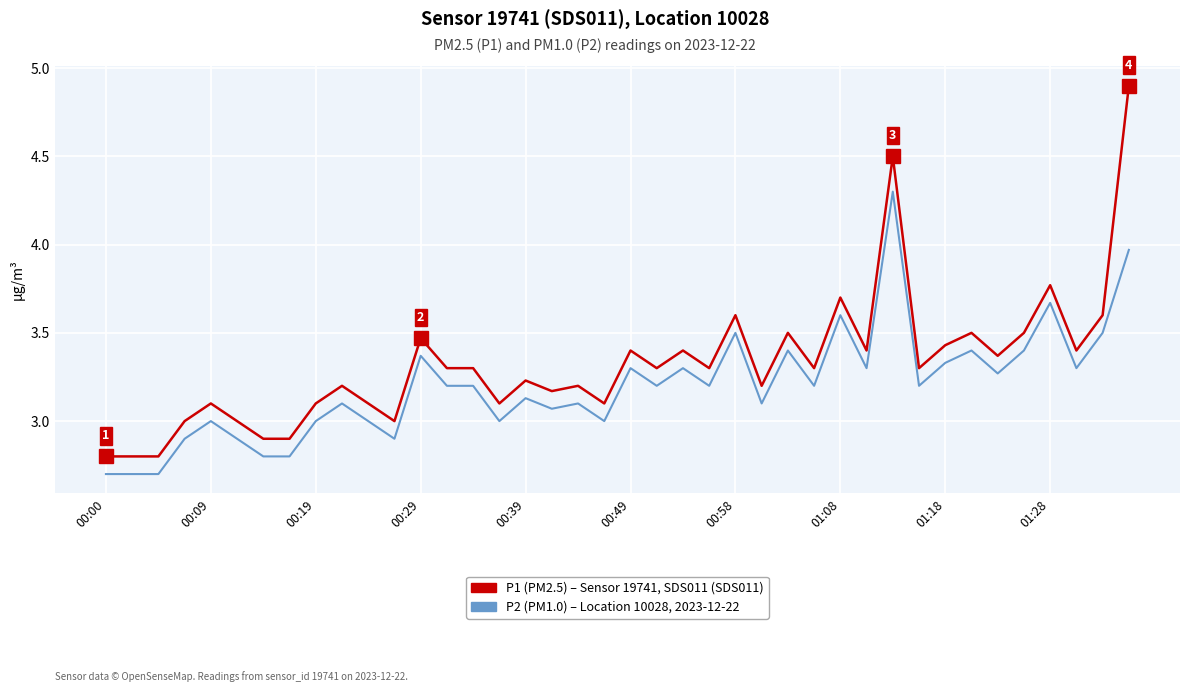

What is the maximum value shown in the chart?

4.9